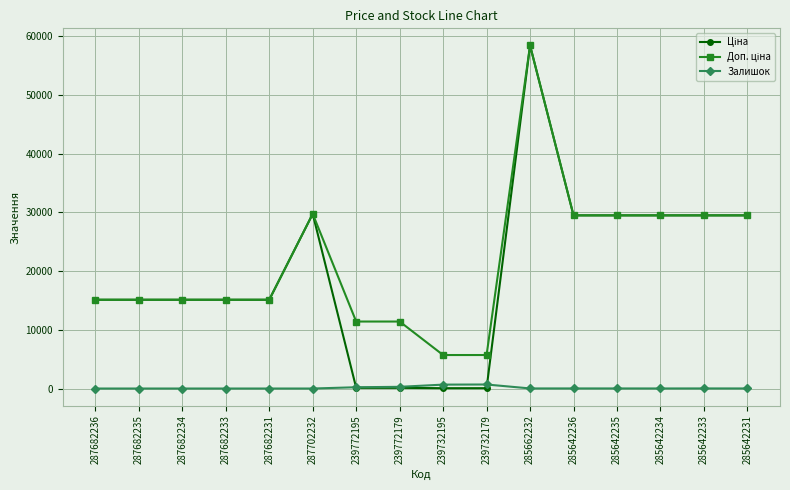

At which category is the sum across all series the highest?

285662232